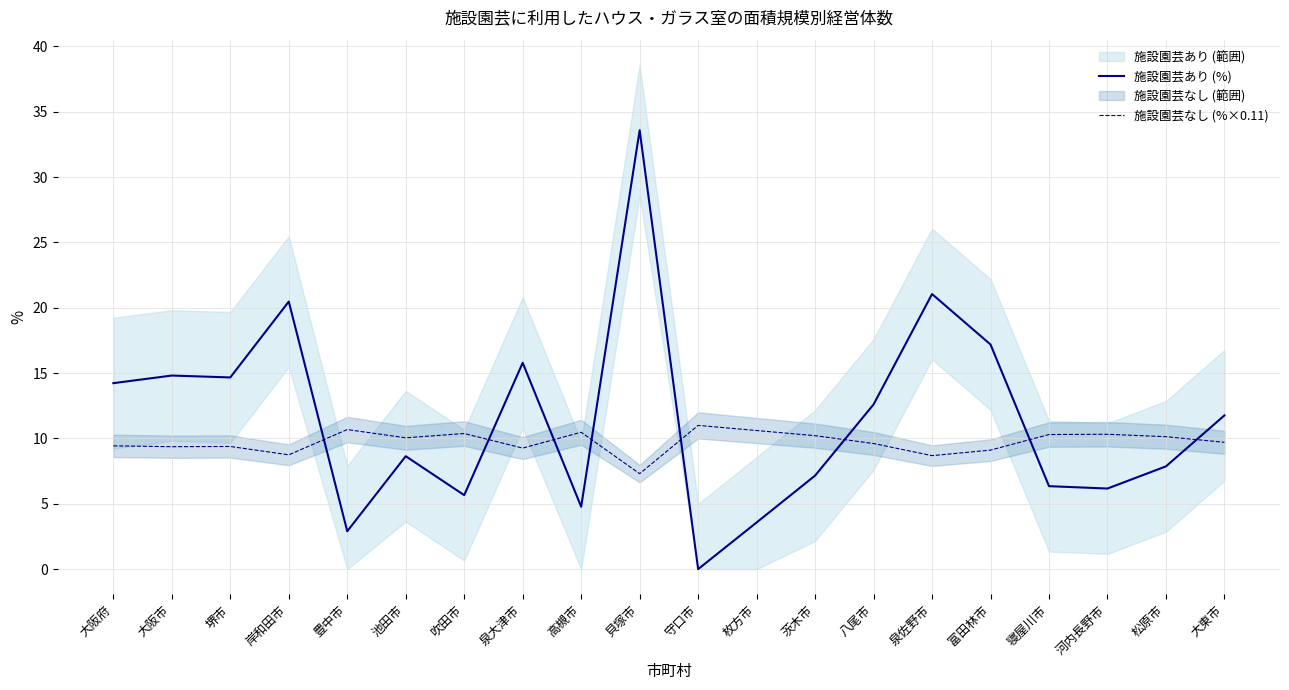

How many values in the 施設園芸なし (%×0.11) series are below 10?

10